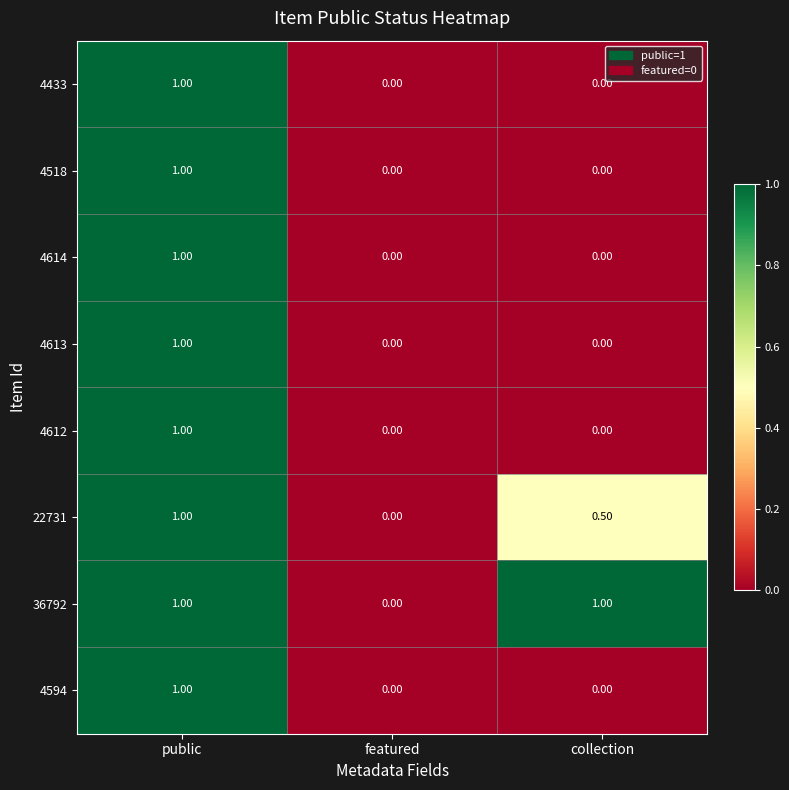

At which label does 4594 reach its peak?

public